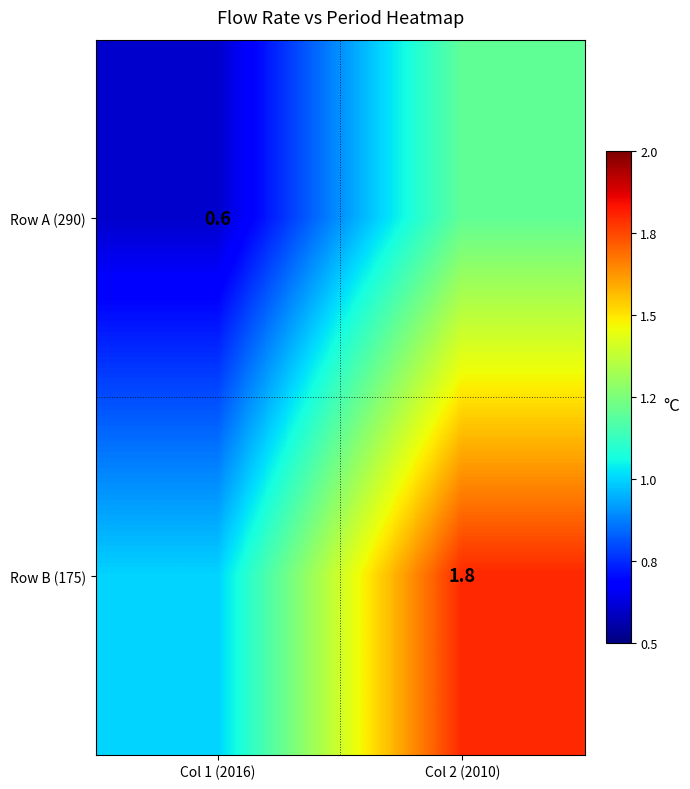

The value of Row B (175) at Col 2 (2010) is 1.8. True or false?

True